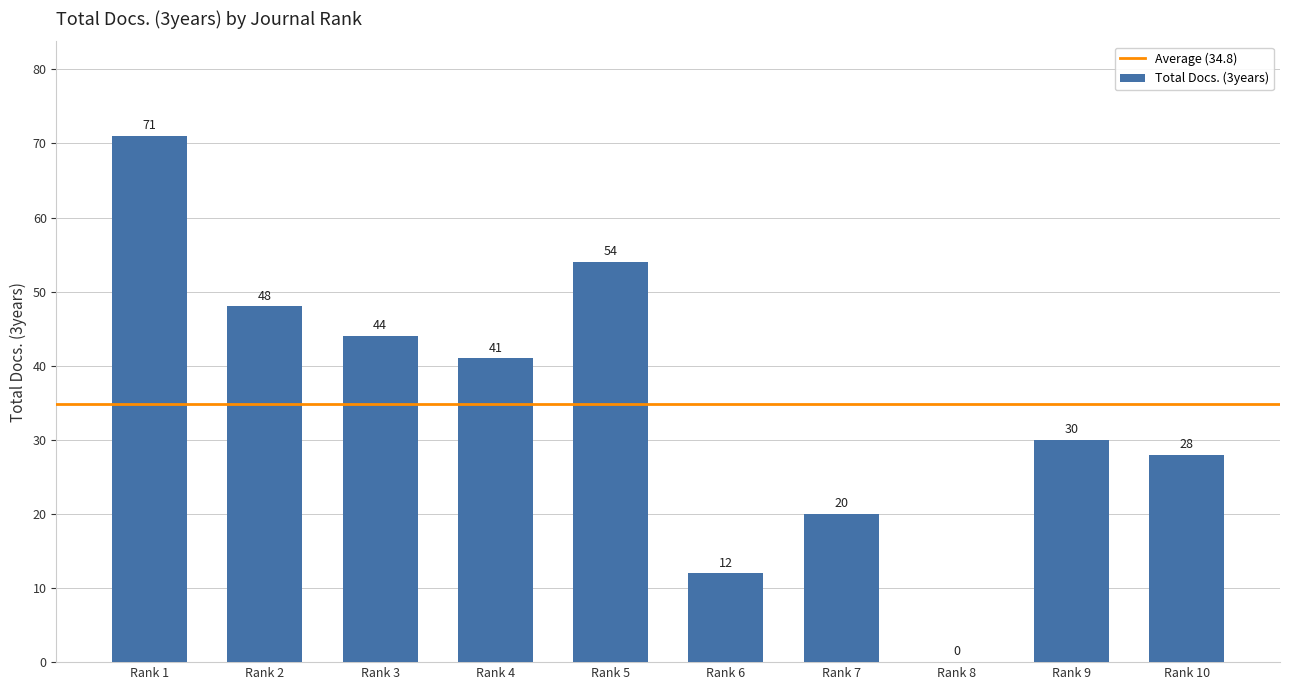

At which label does the data first exceed 41?

Rank 1